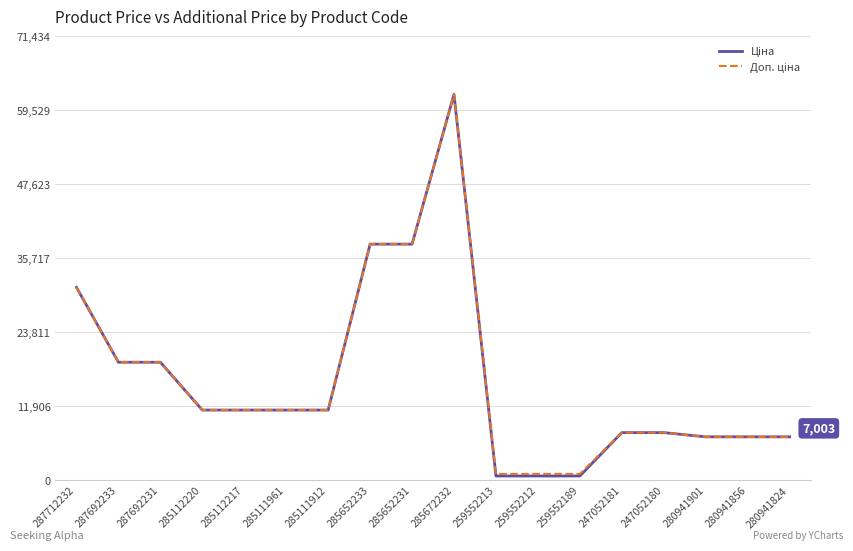

At which category is the sum across all series the highest?

285672232